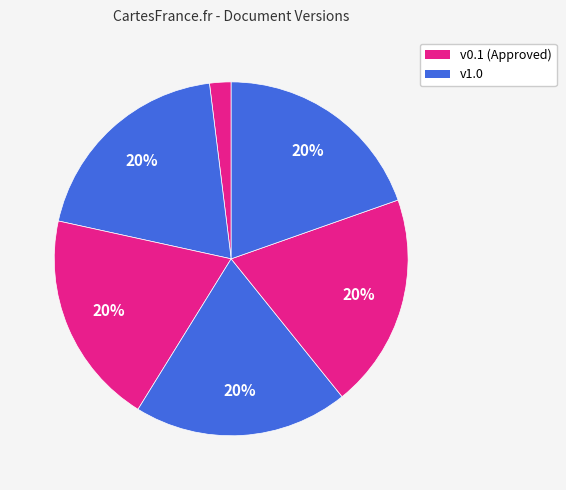

Count the number of slices in the pie.

6